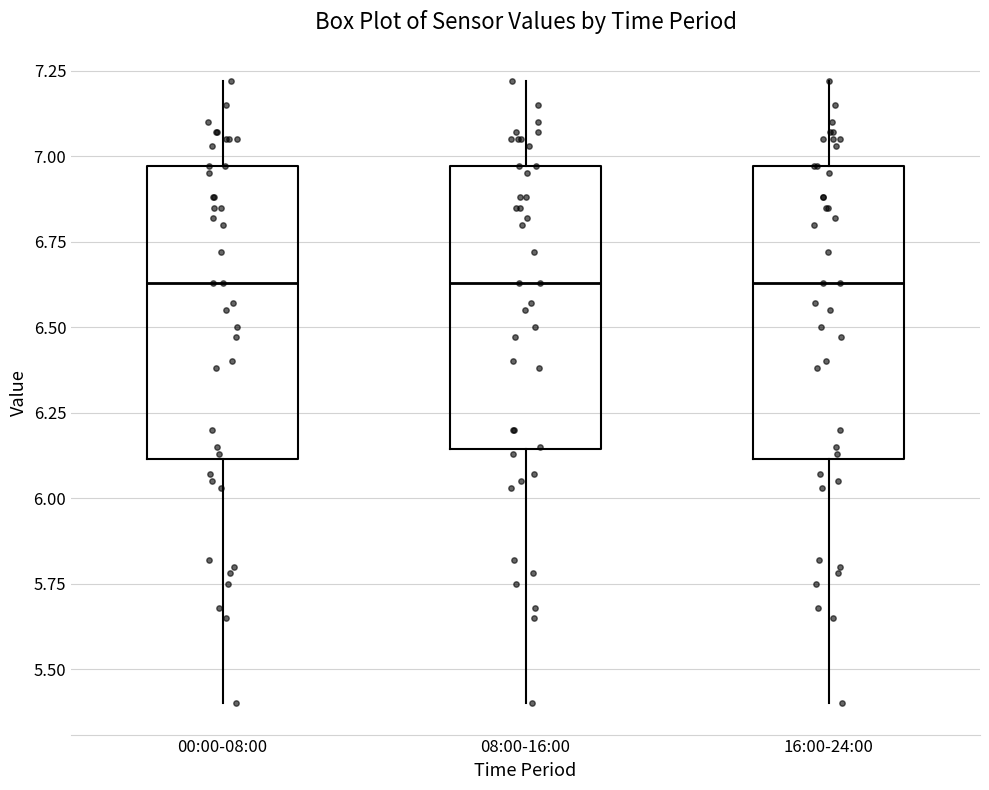

Reading left to right, read every box against the y-axis: the position of its median line, the range the box covers, and the ends of its whiskers. The values are not printed on the chart, so give them approximately, as read against the axis.

00:00-08:00: median 6.65, box 6.10 to 6.95, whiskers 5.40 to 7.20
08:00-16:00: median 6.65, box 6.15 to 6.95, whiskers 5.40 to 7.20
16:00-24:00: median 6.65, box 6.10 to 6.95, whiskers 5.40 to 7.20